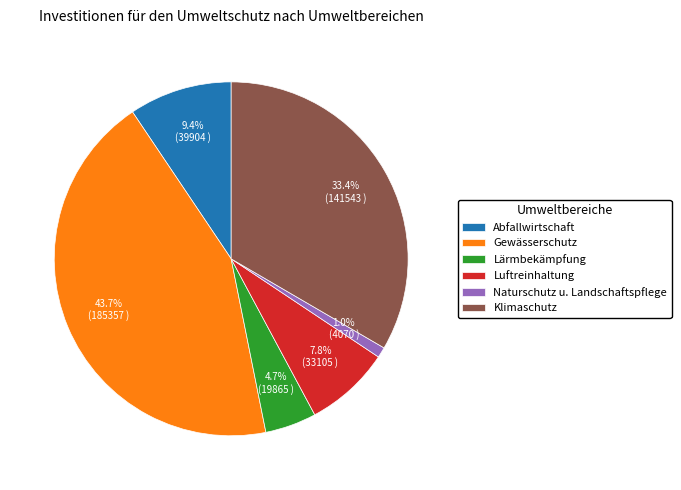

Rank the categories by value from lowest to highest.

Naturschutz u. Landschaftspflege, Lärmbekämpfung, Luftreinhaltung, Abfallwirtschaft, Klimaschutz, Gewässerschutz